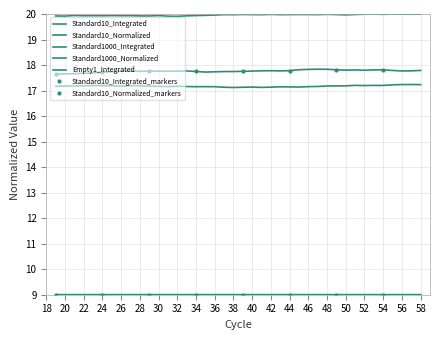

Read the Standard1000_Normalized value at 23.

9.0